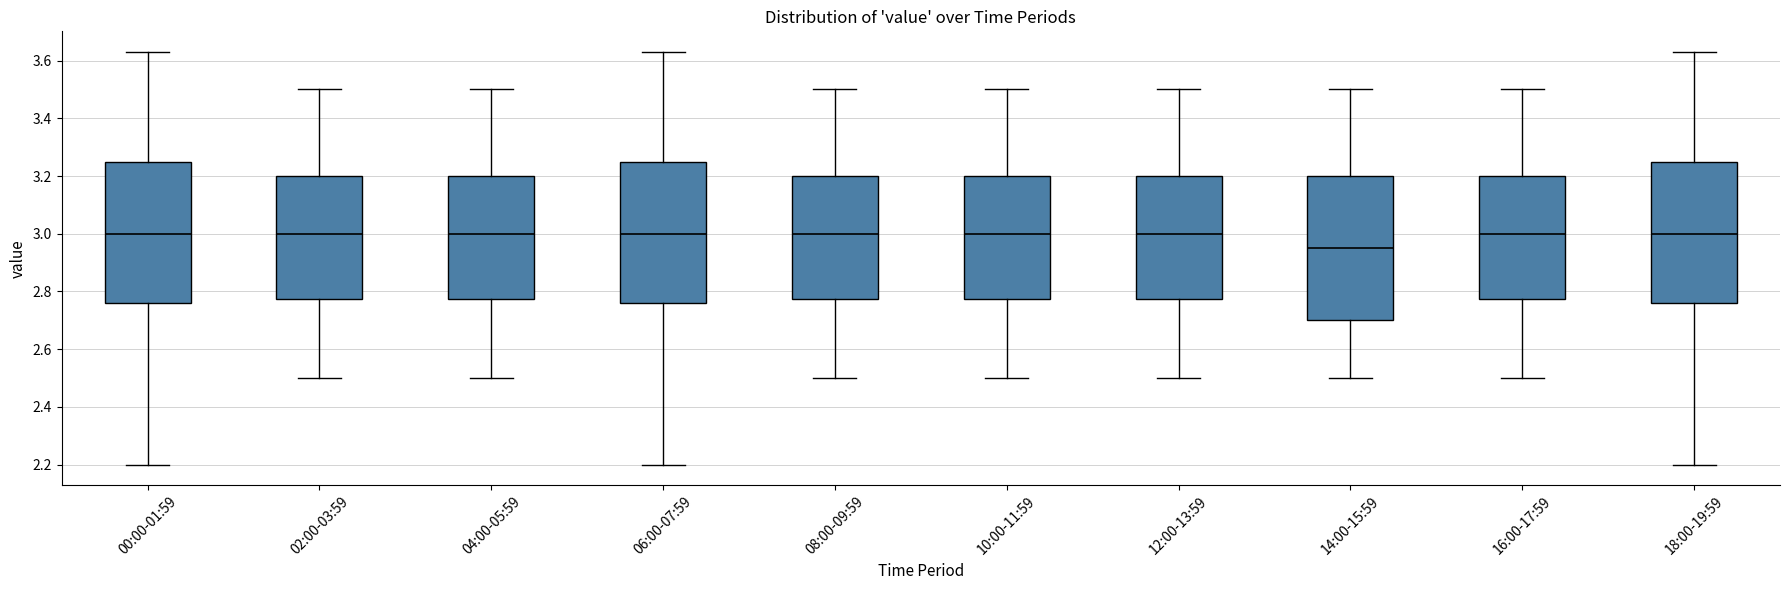

Reading left to right, read every box against the y-axis: the position of its median line, the range the box covers, and the ends of its whiskers. The values are not printed on the chart, so give them approximately, as read against the axis.

00:00-01:59: median 3.00, box 2.76 to 3.24, whiskers 2.20 to 3.64
02:00-03:59: median 3.00, box 2.78 to 3.20, whiskers 2.50 to 3.50
04:00-05:59: median 3.00, box 2.78 to 3.20, whiskers 2.50 to 3.50
06:00-07:59: median 3.00, box 2.76 to 3.24, whiskers 2.20 to 3.64
08:00-09:59: median 3.00, box 2.78 to 3.20, whiskers 2.50 to 3.50
10:00-11:59: median 3.00, box 2.78 to 3.20, whiskers 2.50 to 3.50
12:00-13:59: median 3.00, box 2.78 to 3.20, whiskers 2.50 to 3.50
14:00-15:59: median 2.96, box 2.70 to 3.20, whiskers 2.50 to 3.50
16:00-17:59: median 3.00, box 2.78 to 3.20, whiskers 2.50 to 3.50
18:00-19:59: median 3.00, box 2.76 to 3.24, whiskers 2.20 to 3.64